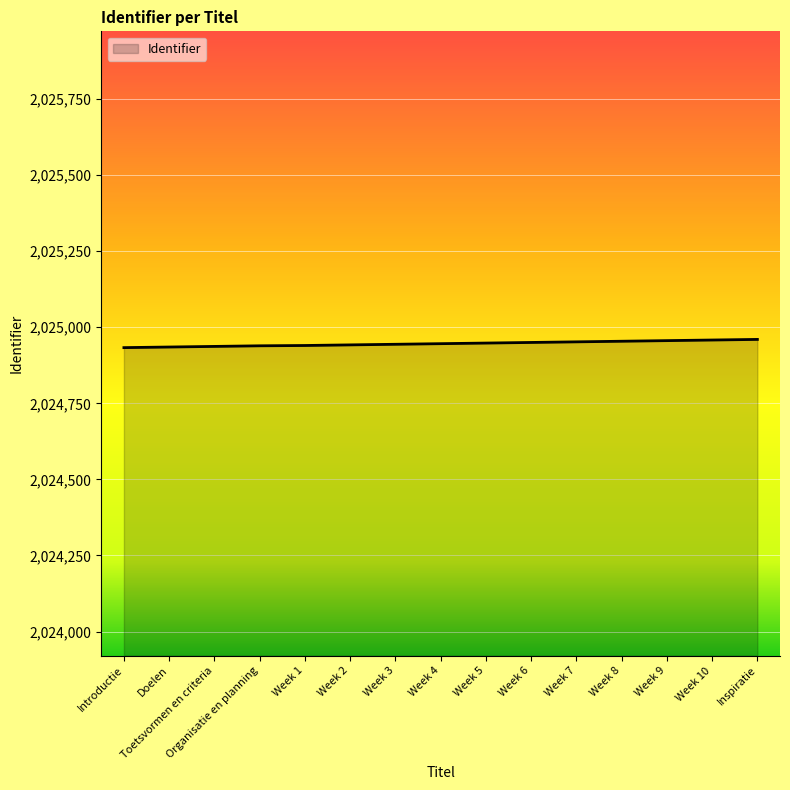

What is the maximum value shown in the chart?

2024960